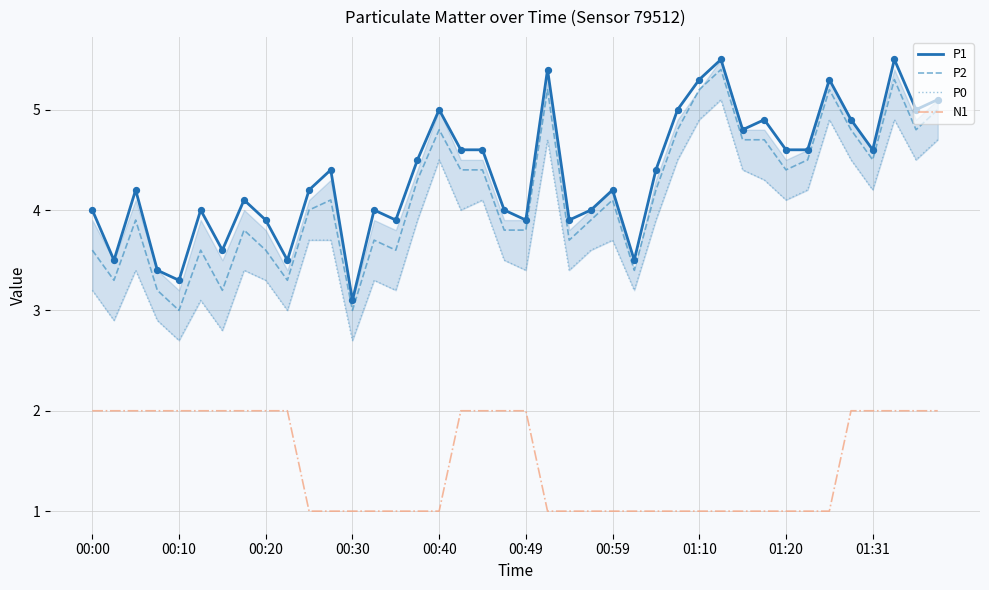

At how many categories does at least one series exceed 2?

40